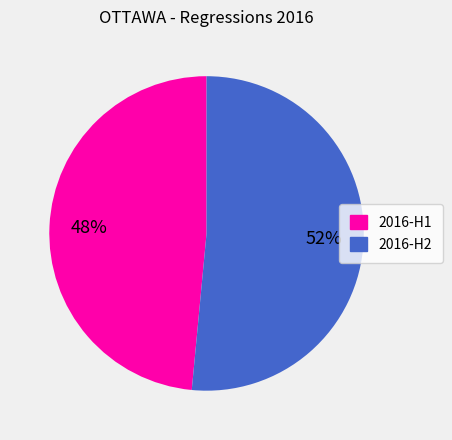

To the nearest percent, what is the average slice percentage?

50%